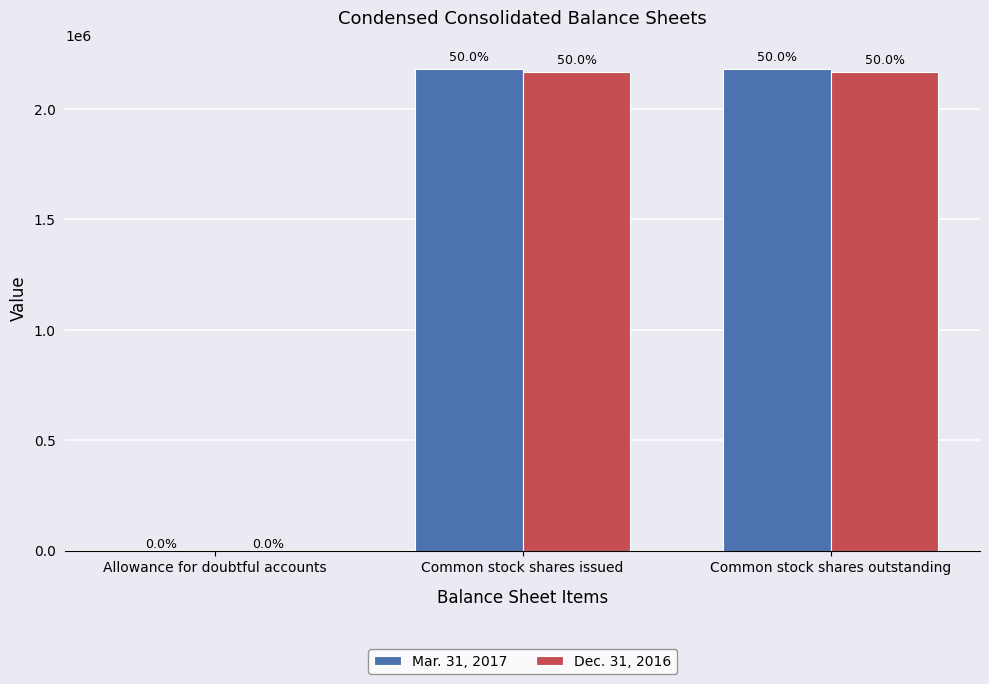

What is the maximum value for Dec. 31, 2016?

2166898